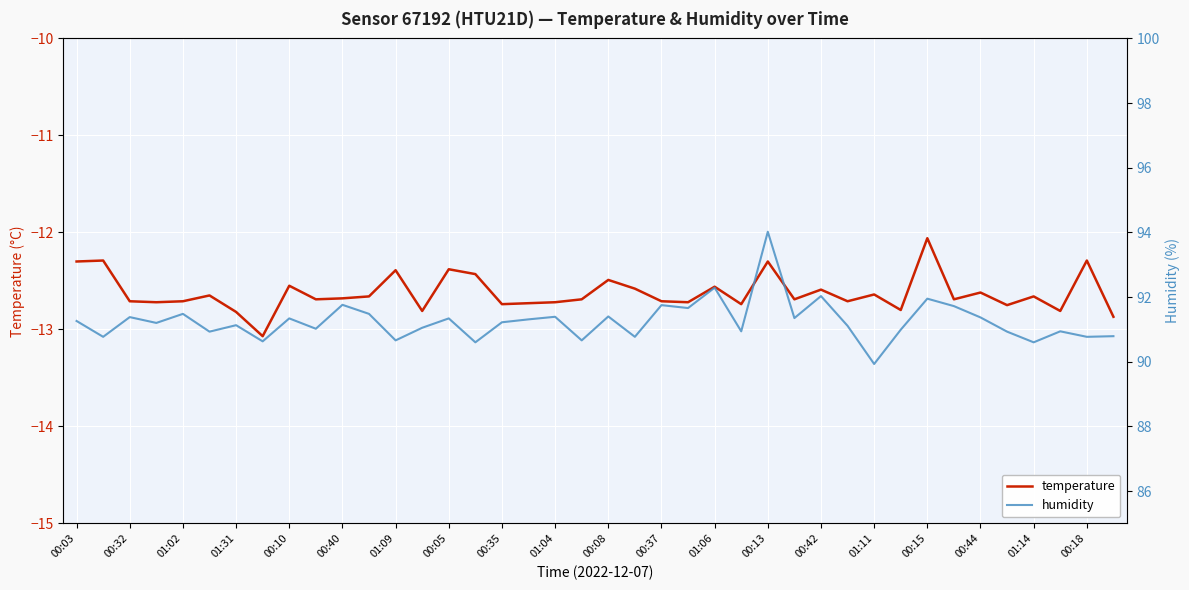

Count the number of data series in this chart.

2